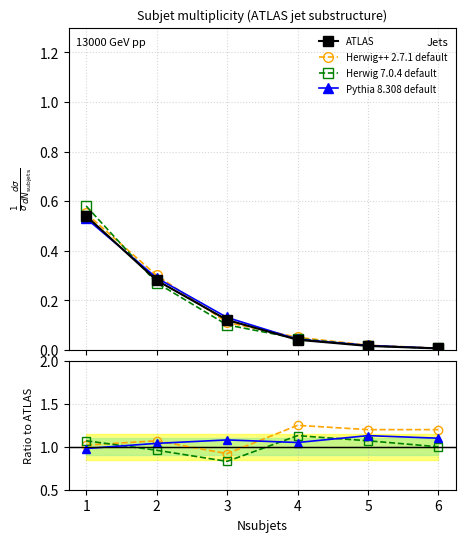

At 5, list the series in order from largest to smallest.

Herwig++ 2.7.1 default, Pythia 8.308 default, Herwig 7.0.4 default, ATLAS